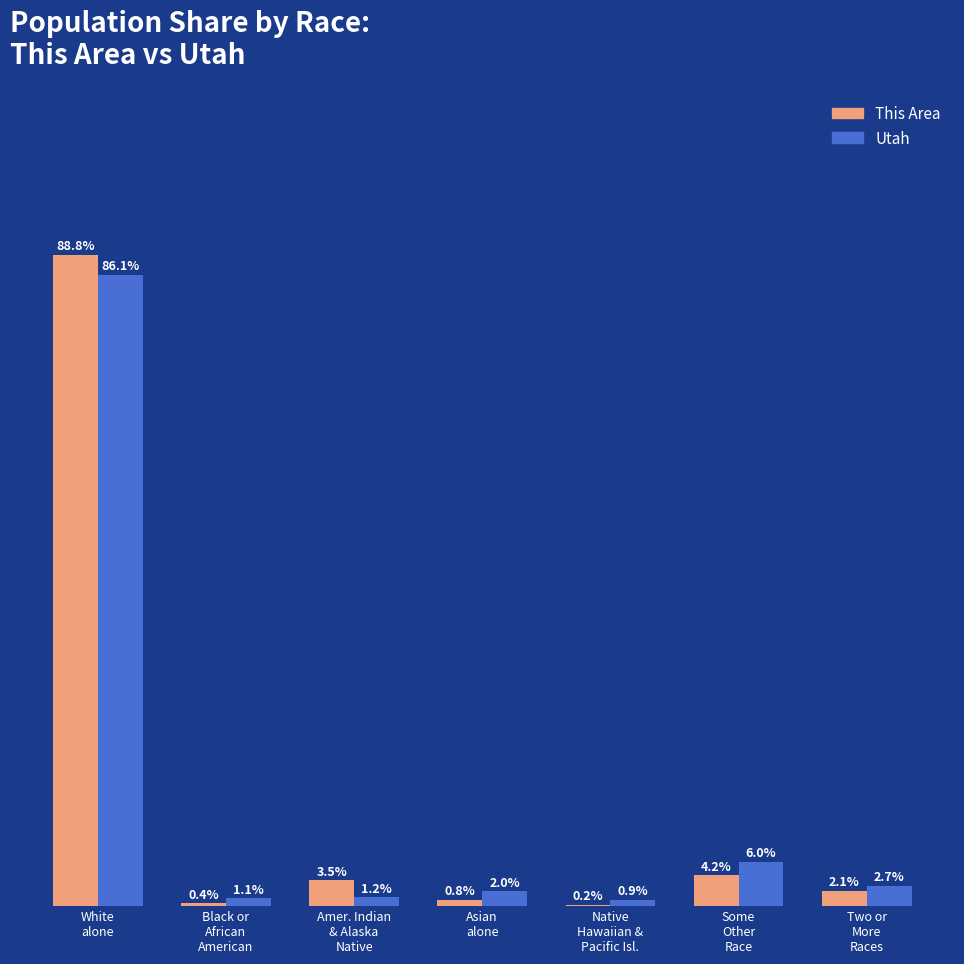

Is the value of Utah at Amer. Indian
& Alaska
Native greater than the value of This Area at Some
Other
Race?

No